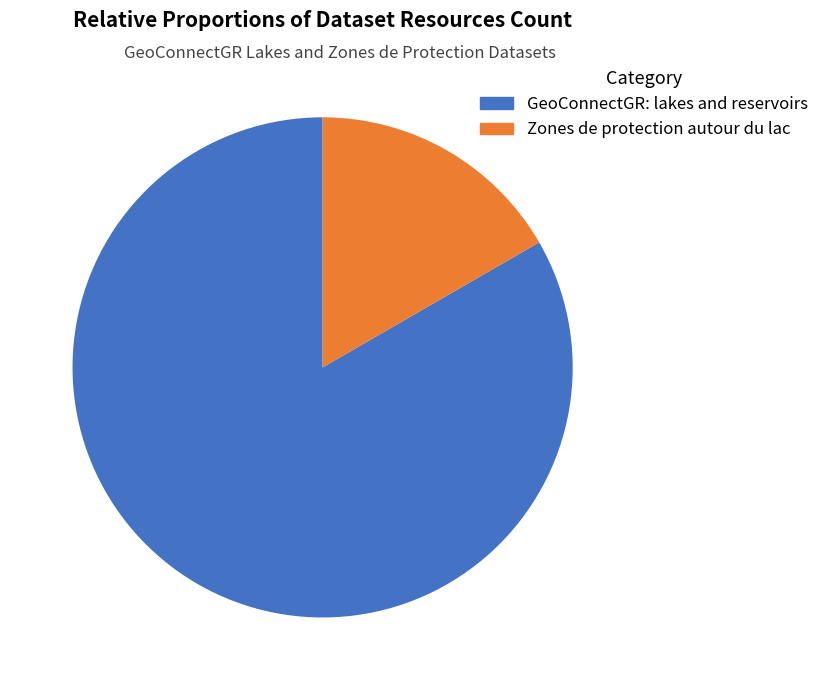

Which slice is the largest?

GeoConnectGR: lakes and reservoirs